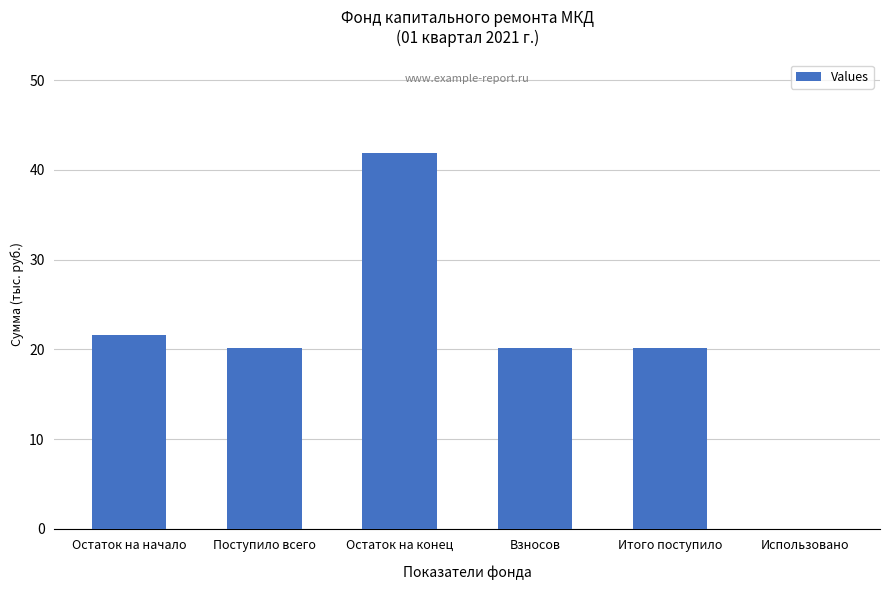

What is the change in value from Остаток на начало to Взносов?

-1.4